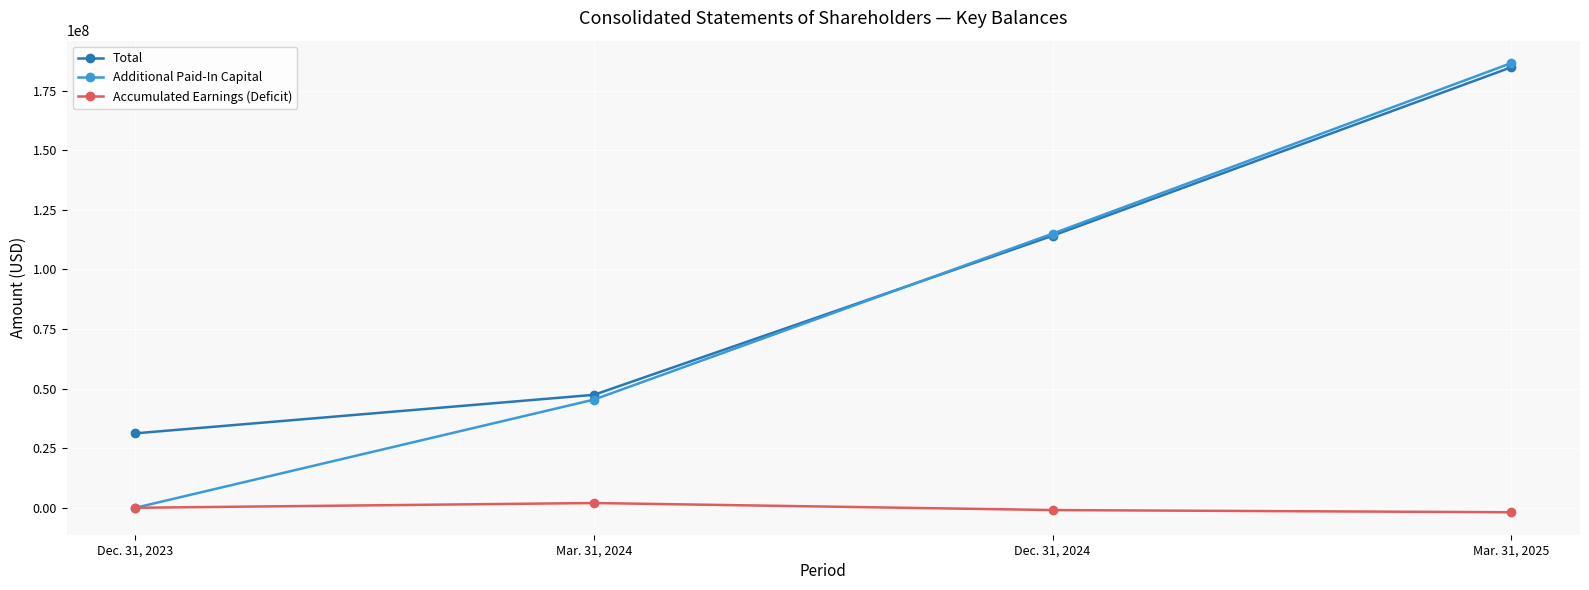

List the labels in order of Total value, largest first.

Mar. 31, 2025, Dec. 31, 2024, Mar. 31, 2024, Dec. 31, 2023